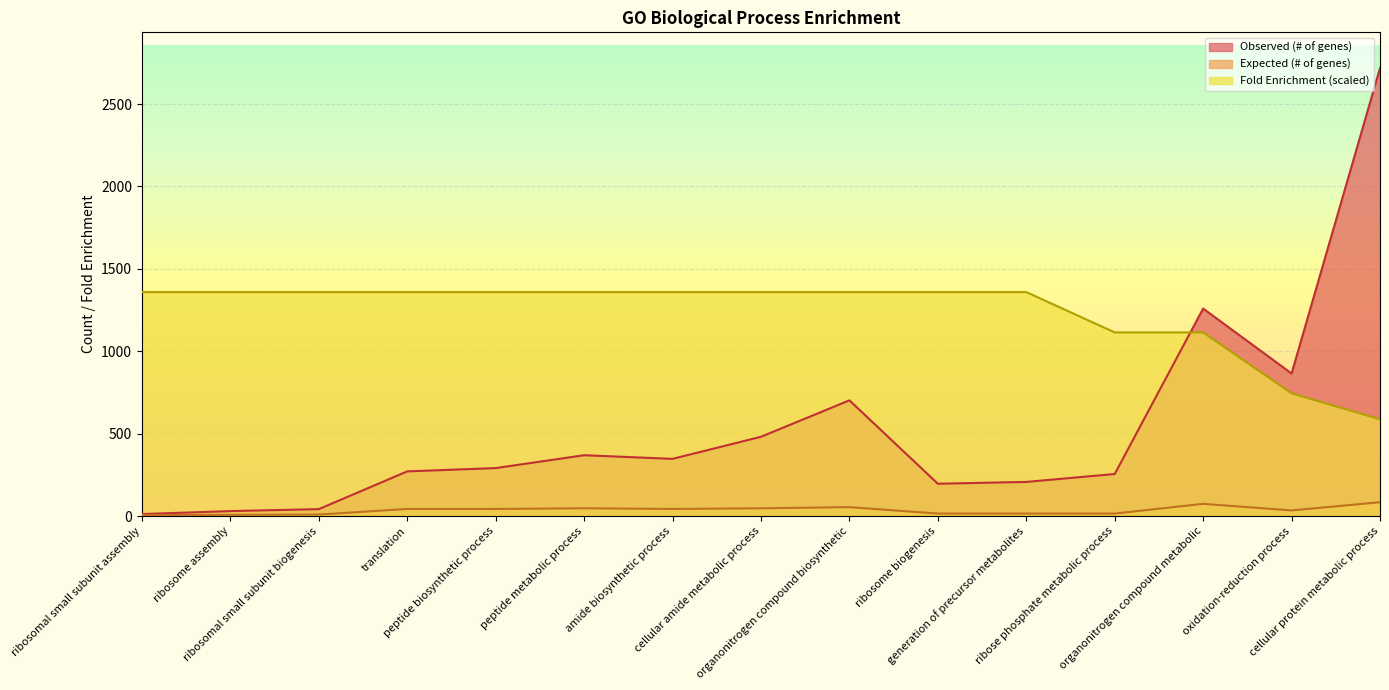

What is the value of the Observed (# of genes) point at the 12th from the left?

255.0